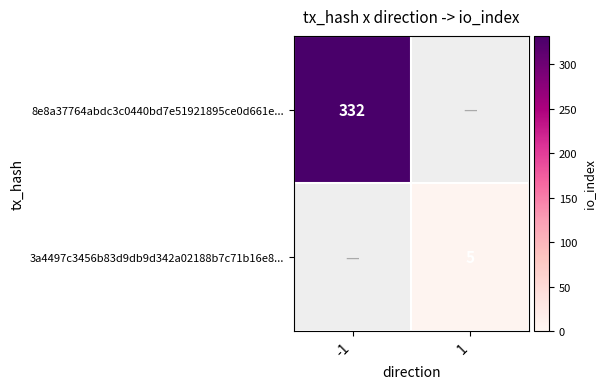

At which category is the sum across all series the highest?

-1